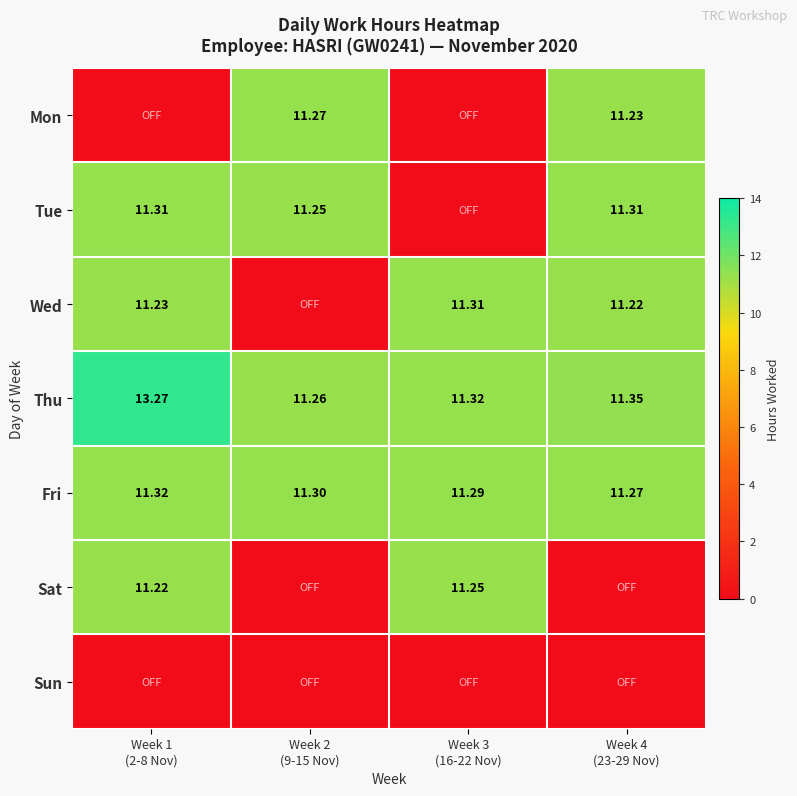

Is the value of Fri at Week 1 (2-8 Nov) greater than the value of Mon at Week 3 (16-22 Nov)?

Yes